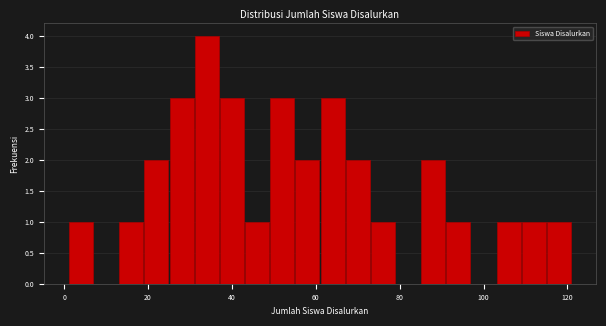

Around what value on the x-axis is the tallest bar? Give the approximate position of its centre, as read against the axis.

34